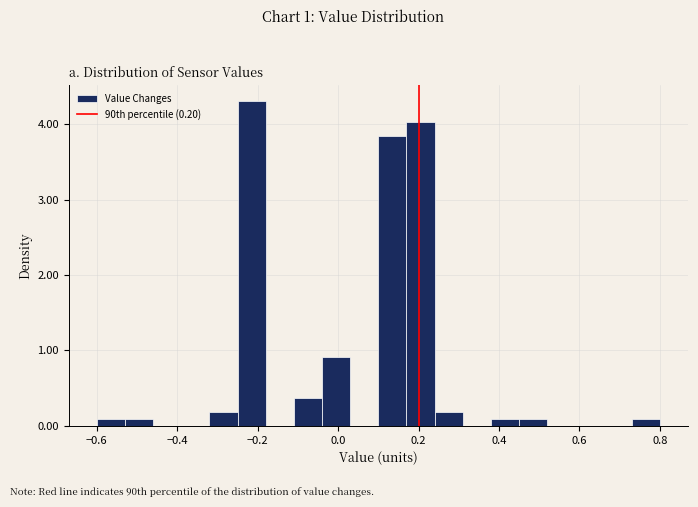

Read against the x-axis, roughly where is the centre of the tallest bar?

-0.22